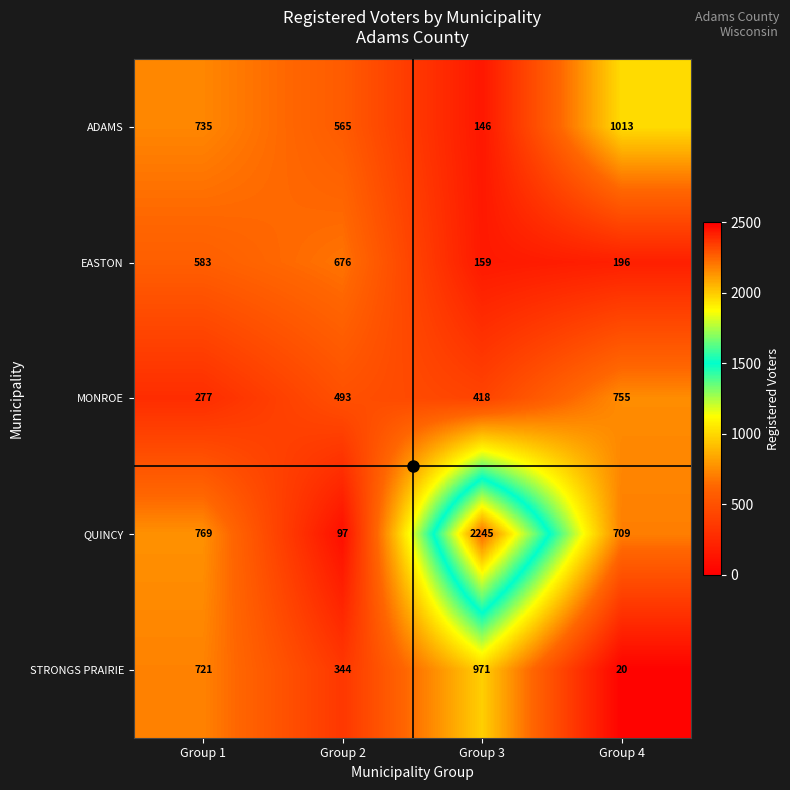

Count the number of categories in the chart.

4